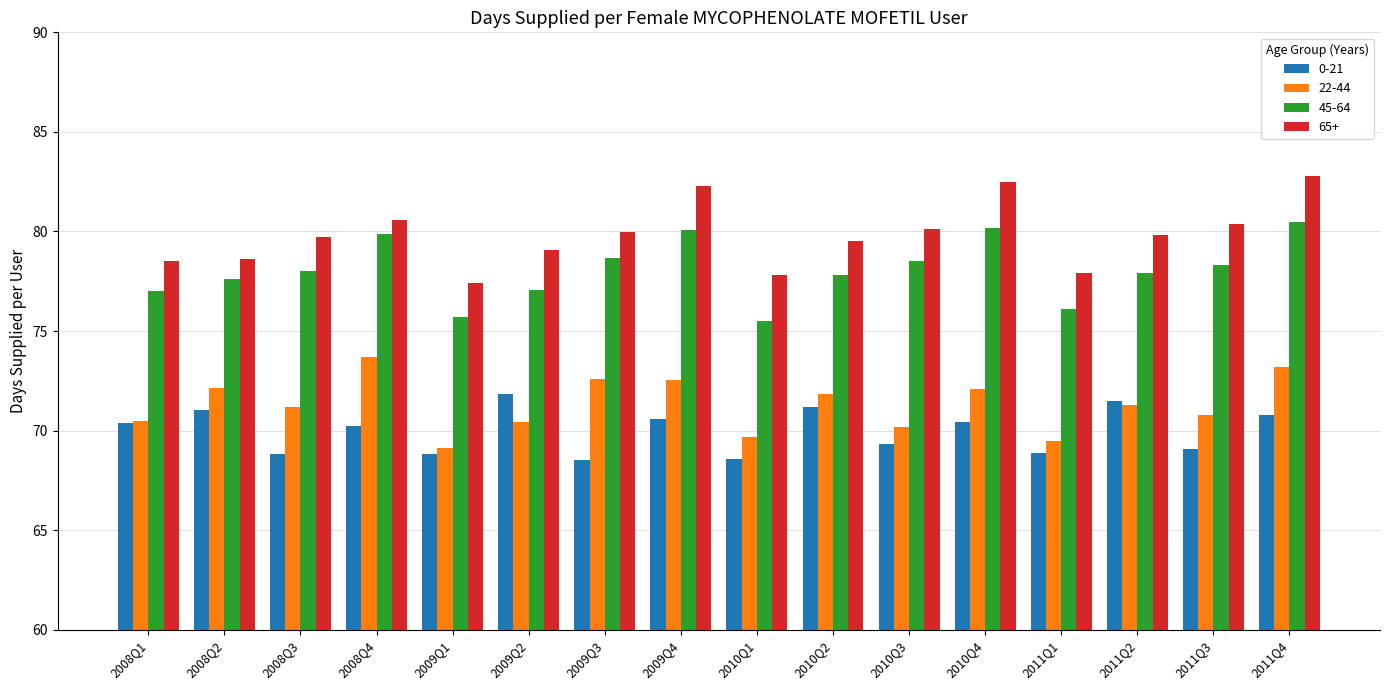

Rank the series at 2009Q4 from highest to lowest value.

65+, 45-64, 22-44, 0-21